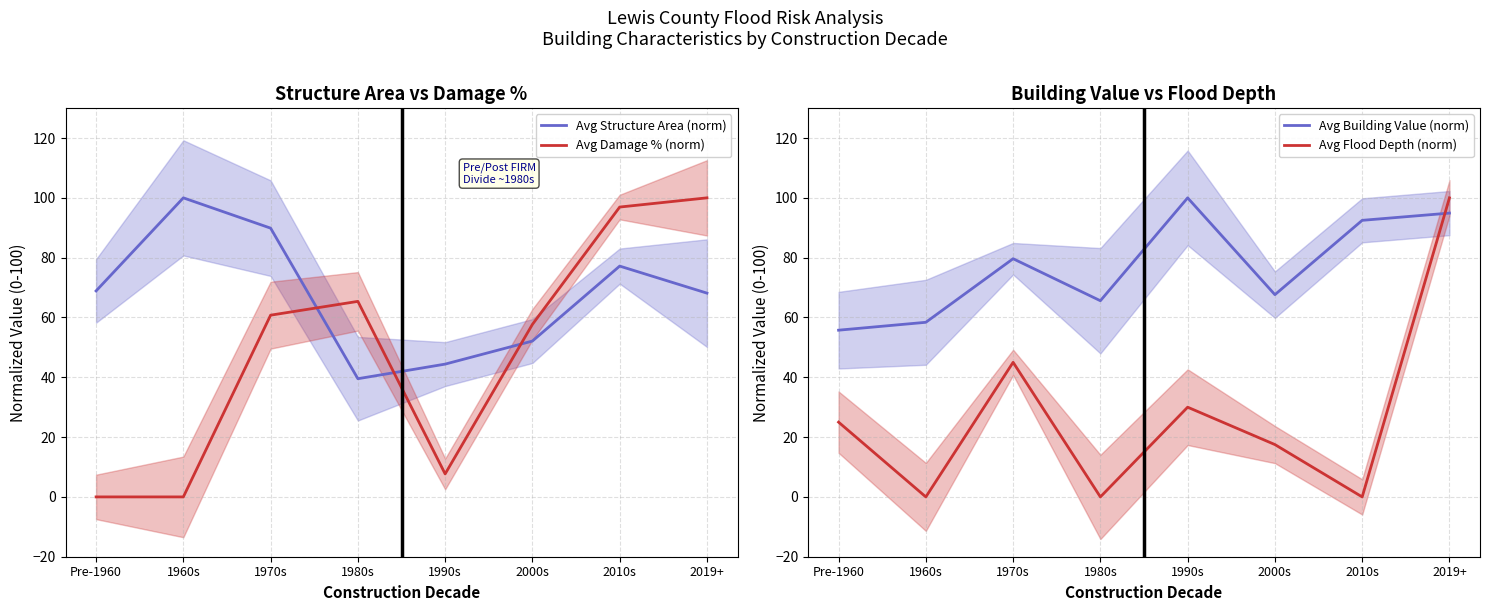

At which category does Avg Building Value (norm) reach its first local peak?

1970s